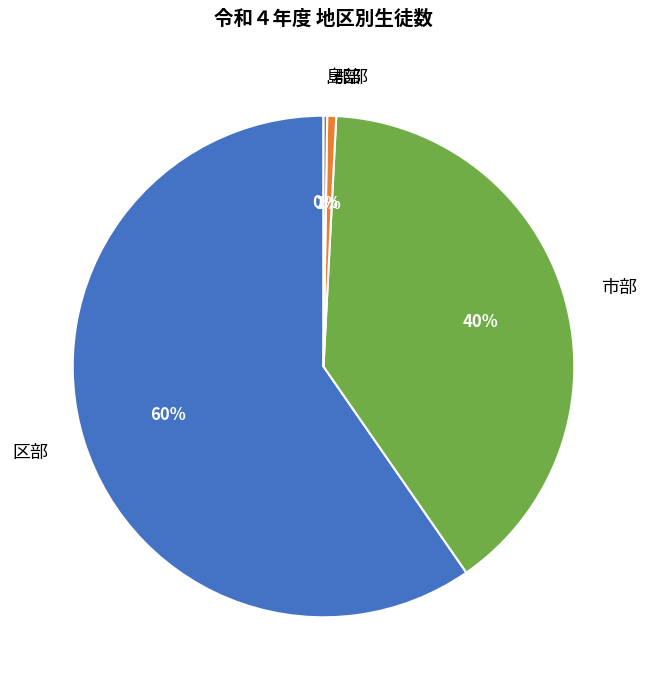

What is the largest slice in the pie chart?

区部